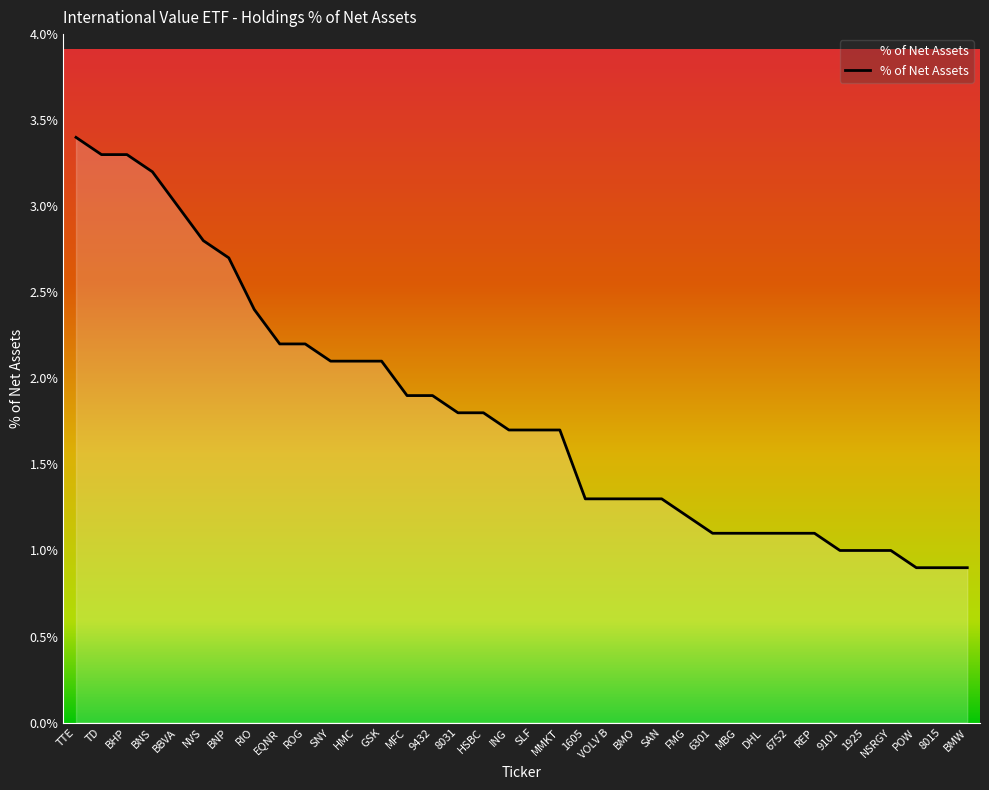

The chart shows a value of 1.7 at DHL. True or false?

False